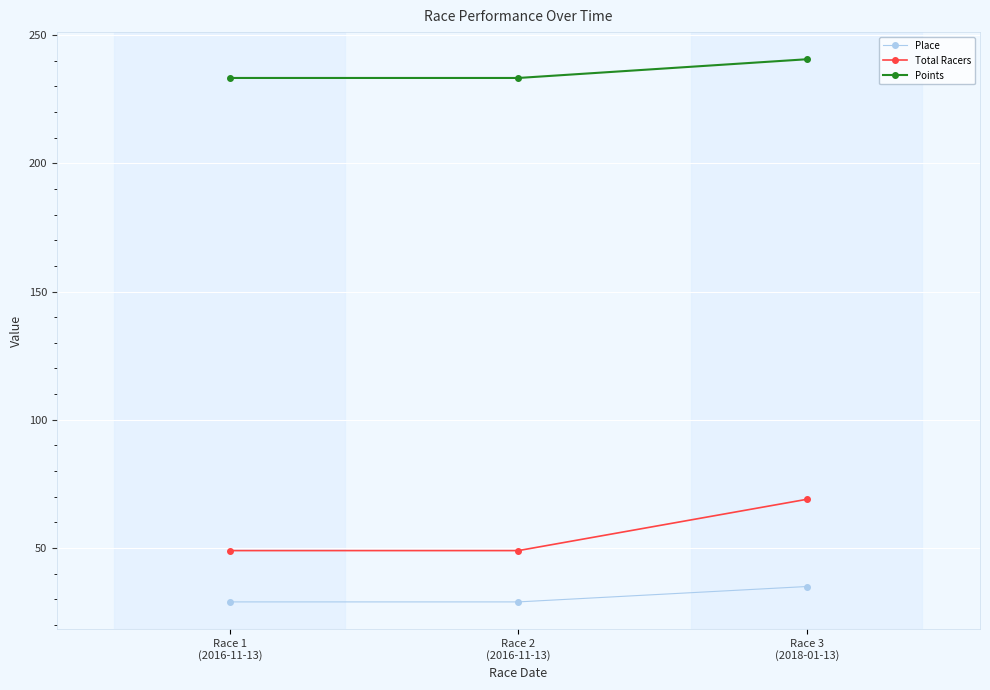

What is the total value across all series at Race 1
(2016-11-13)?

311.2